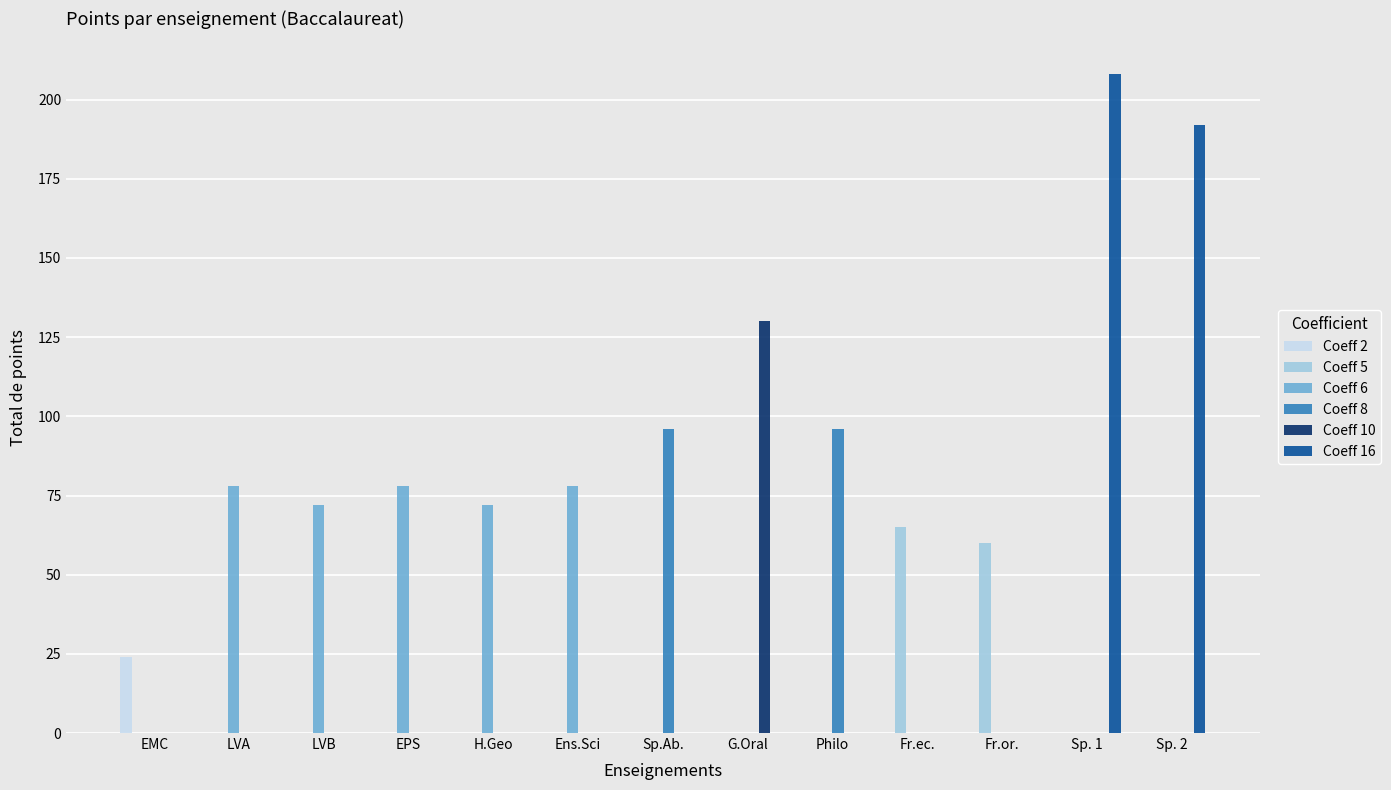

What is the maximum value for Coeff 8?

96